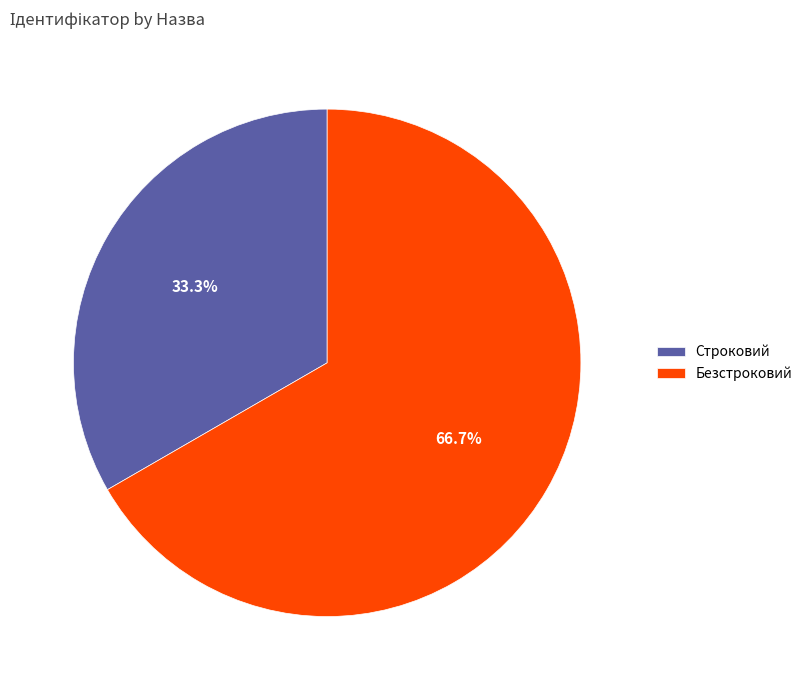

What is the total percentage of Безстроковий and Строковий?

100.0%